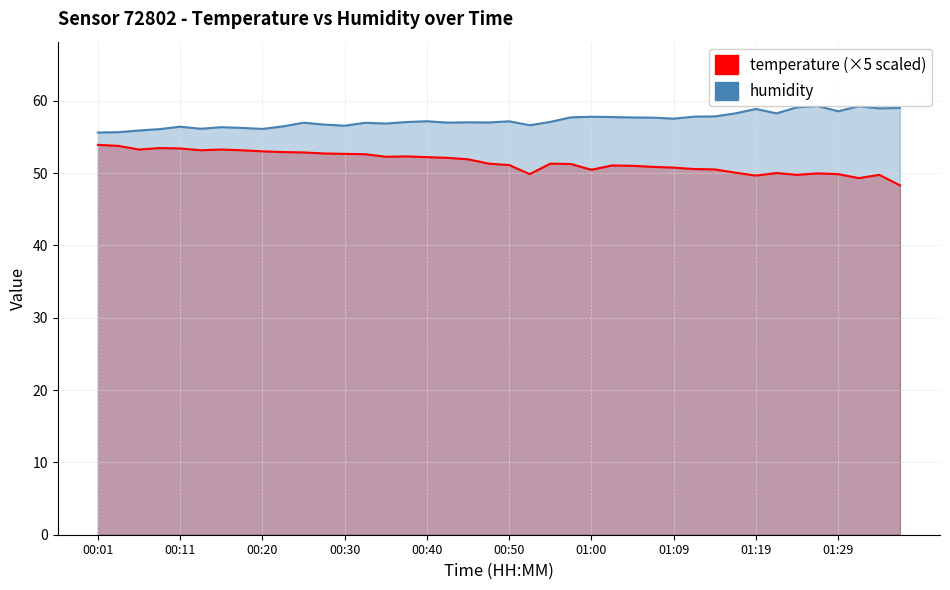

Which has a higher value, 01:09 or 01:34?

01:09